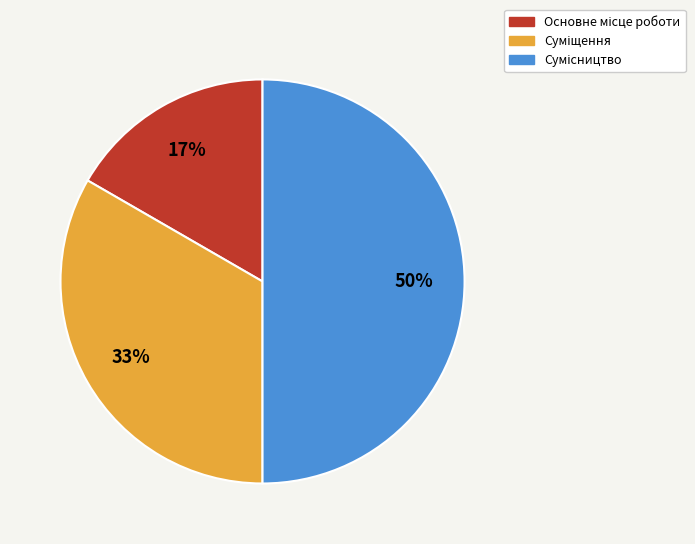

To the nearest percent, what is the difference between the largest and smallest slice percentages?

33%